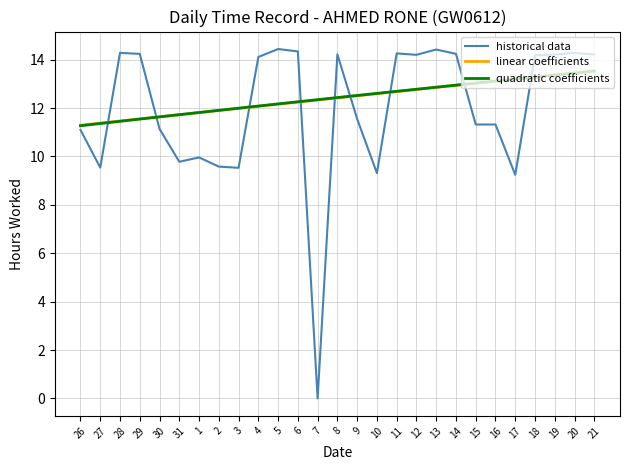

How many lines are shown in the chart?

3